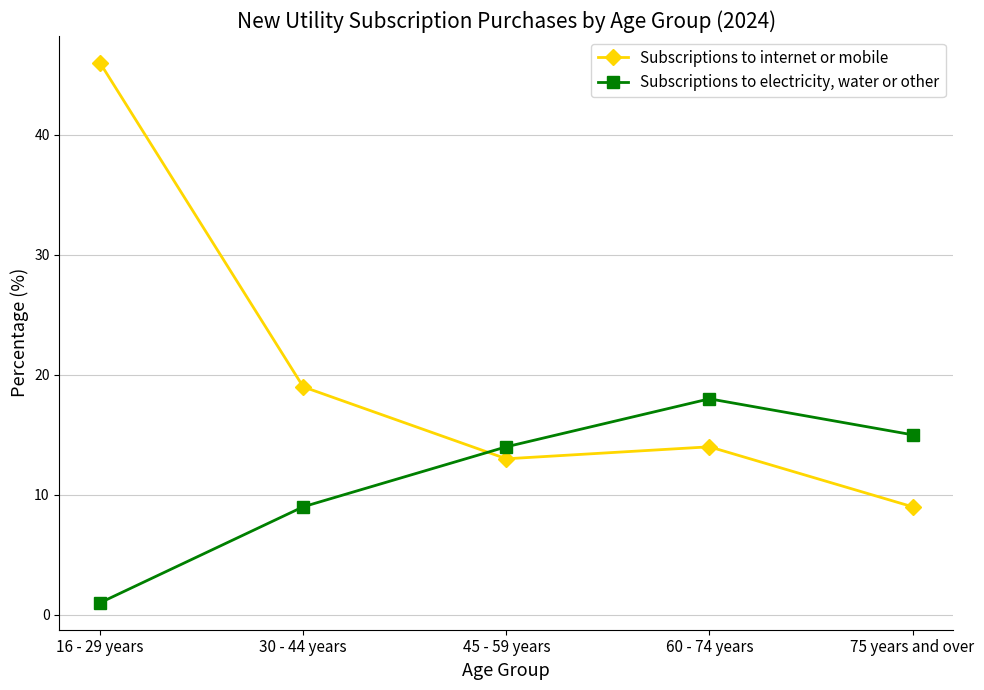

Reading right to left, extract all data points from this chart.

Subscriptions to internet or mobile: 75 years and over=9	60 - 74 years=14	45 - 59 years=13	30 - 44 years=19	16 - 29 years=46
Subscriptions to electricity, water or other: 75 years and over=15	60 - 74 years=18	45 - 59 years=14	30 - 44 years=9	16 - 29 years=1